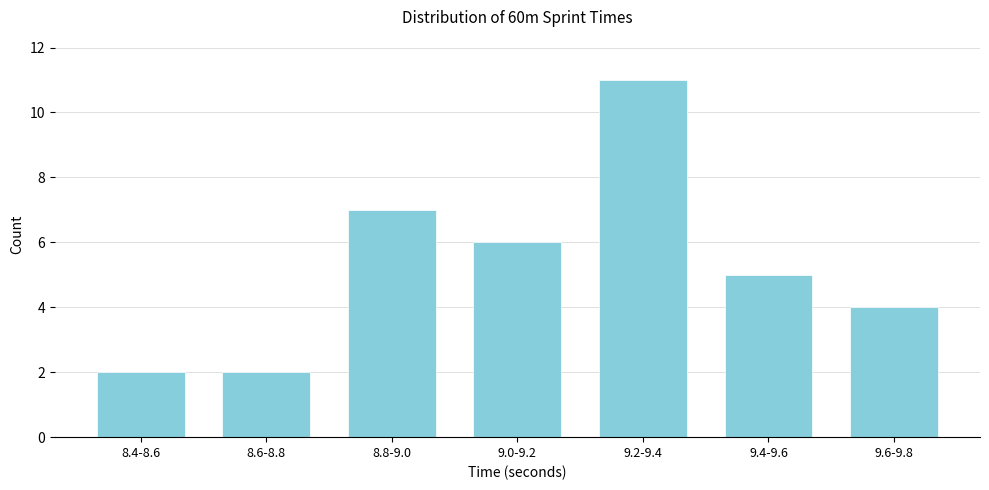

Reading left to right, extract all data points from this chart.

8.4-8.6=2	8.6-8.8=2	8.8-9.0=7	9.0-9.2=6	9.2-9.4=11	9.4-9.6=5	9.6-9.8=4